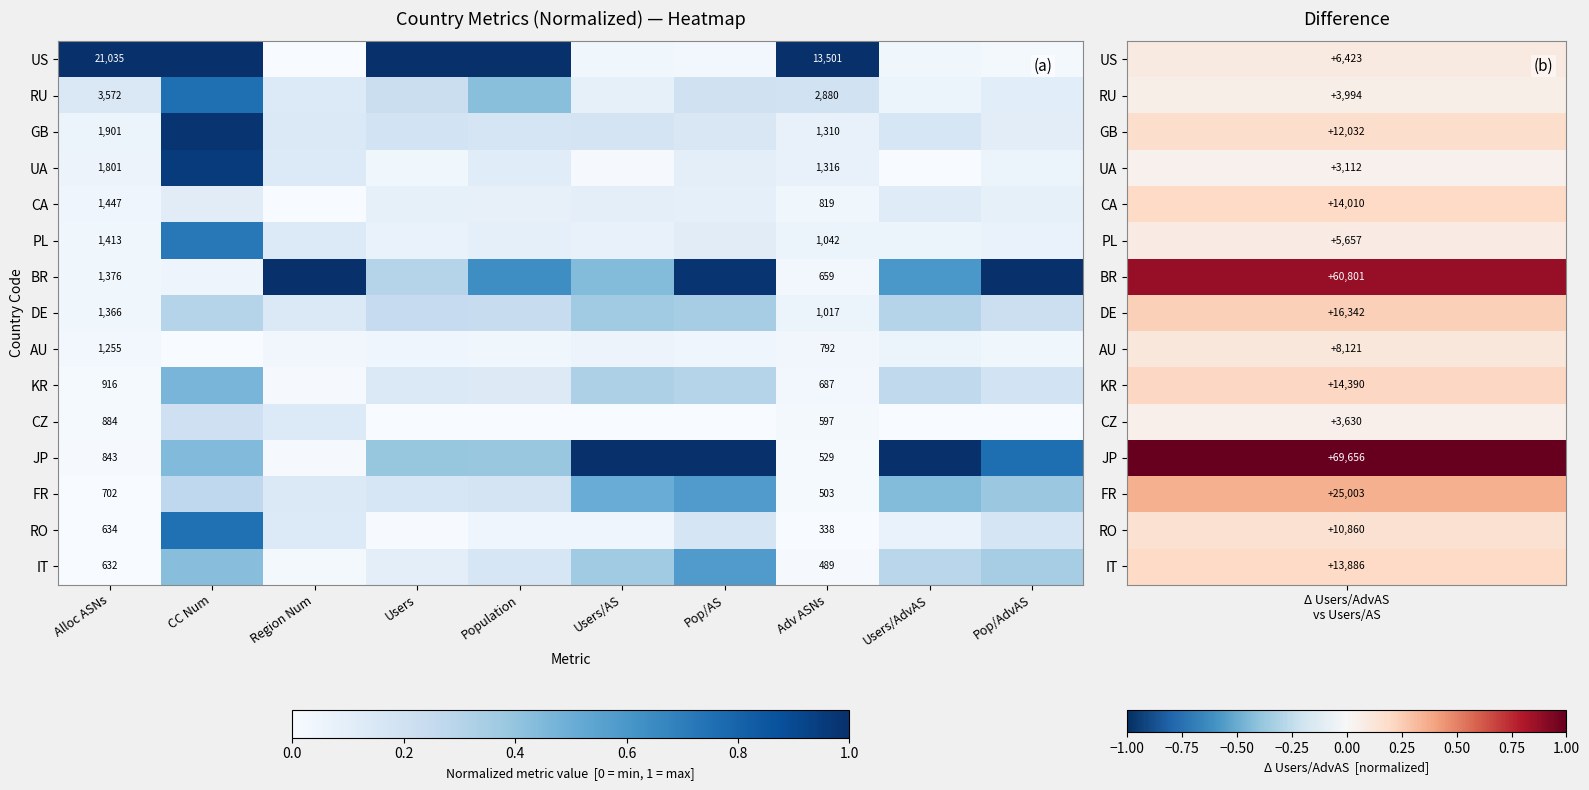

At which label is RO closest to 0?

Adv ASNs